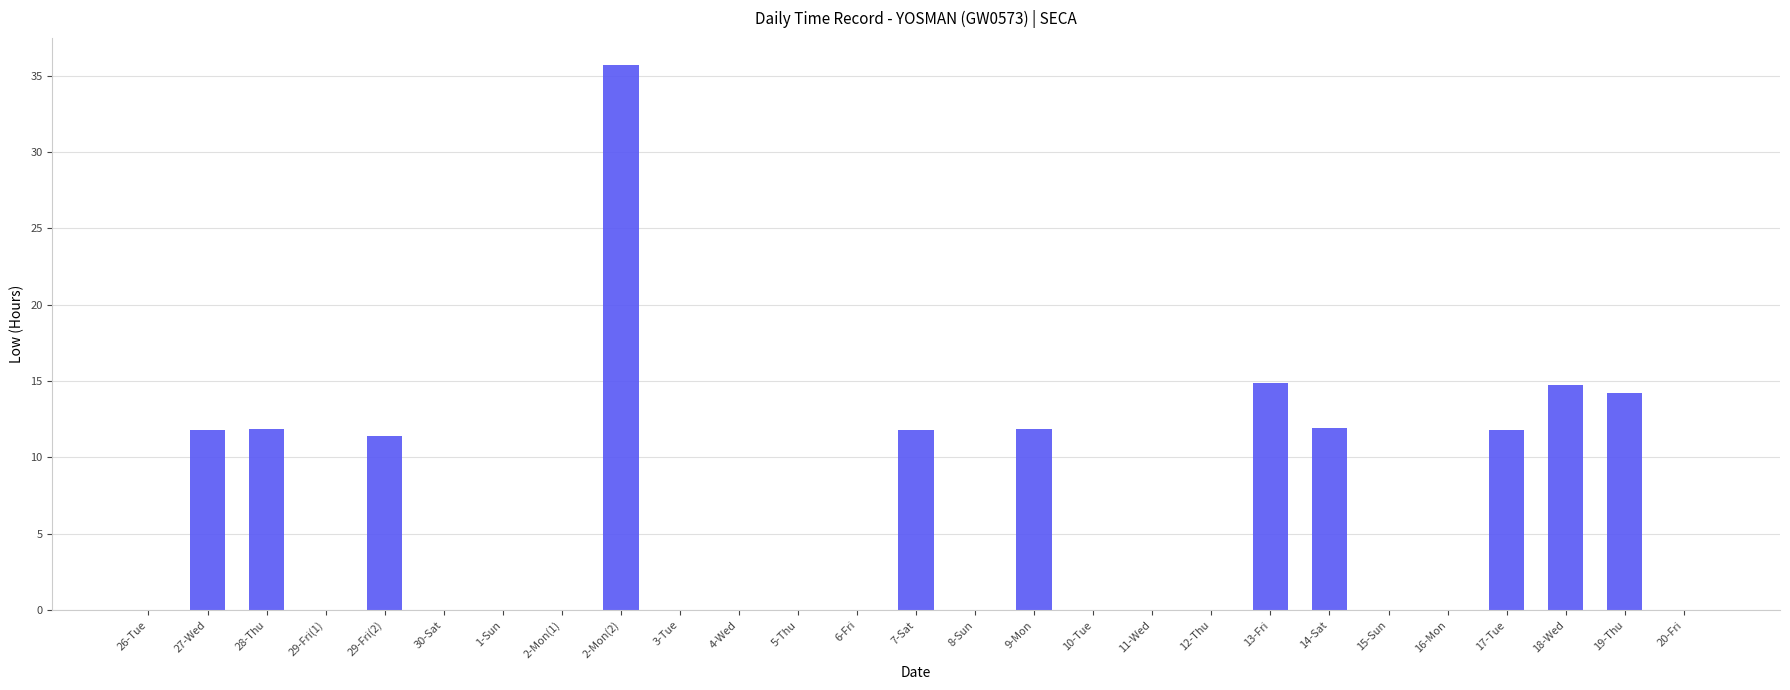

What is the sum of the values at 17-Tue and 3-Tue?

11.8